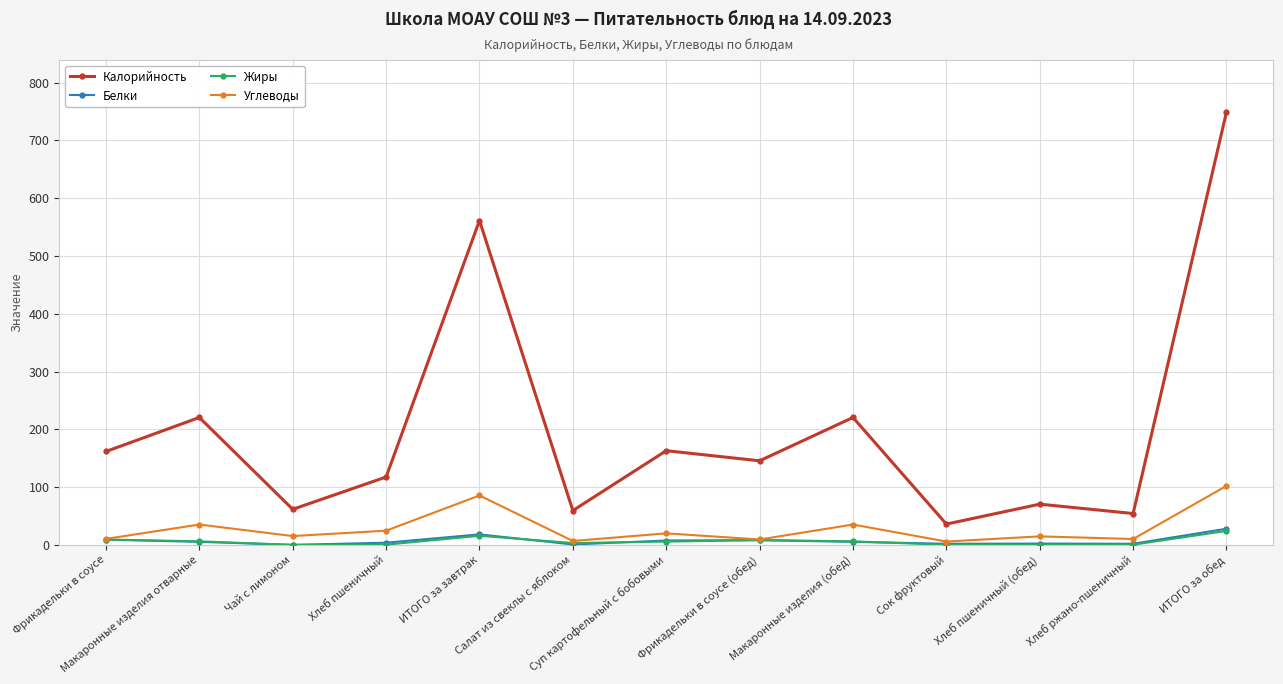

How many lines are shown in the chart?

4